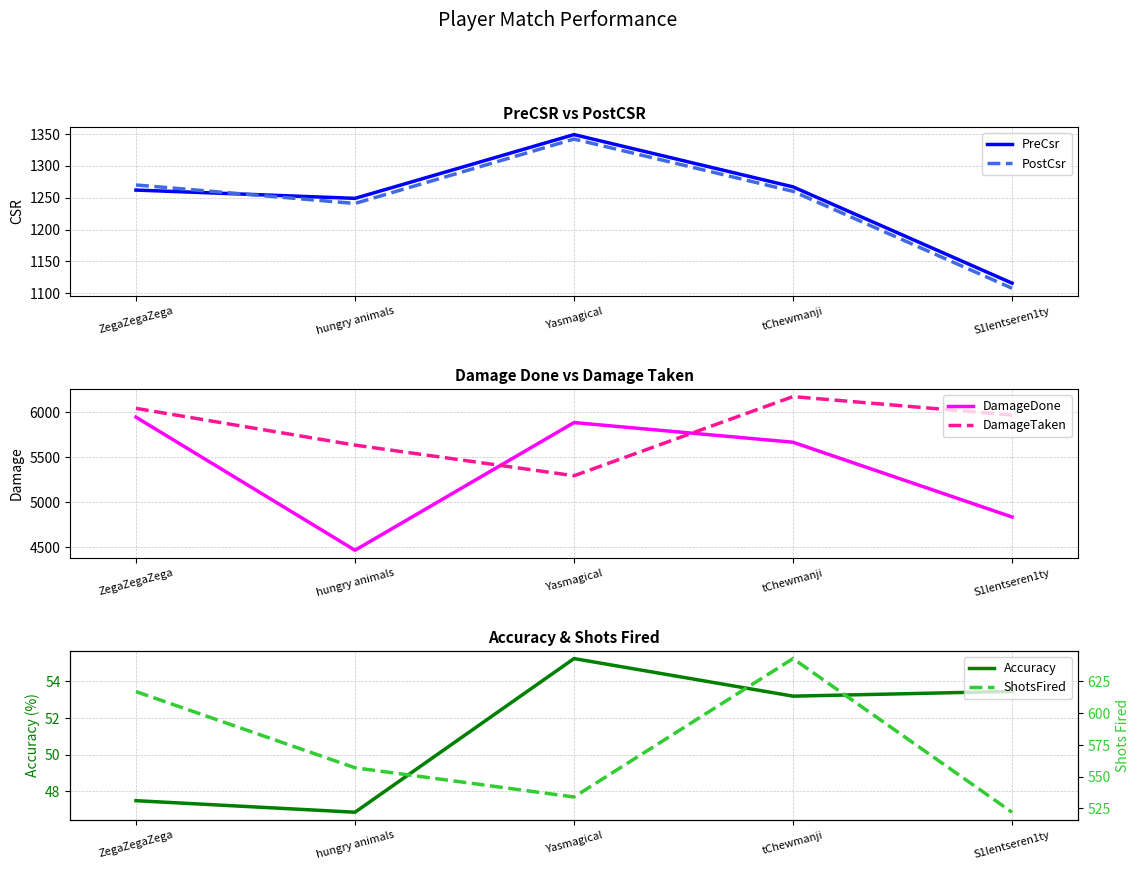

What is the difference between the second highest and minimum values in the DamageTaken series?

750